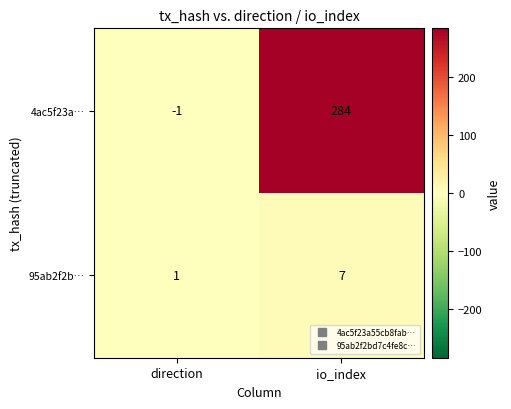

At which label is 4ac5f23a… closest to 141?

direction